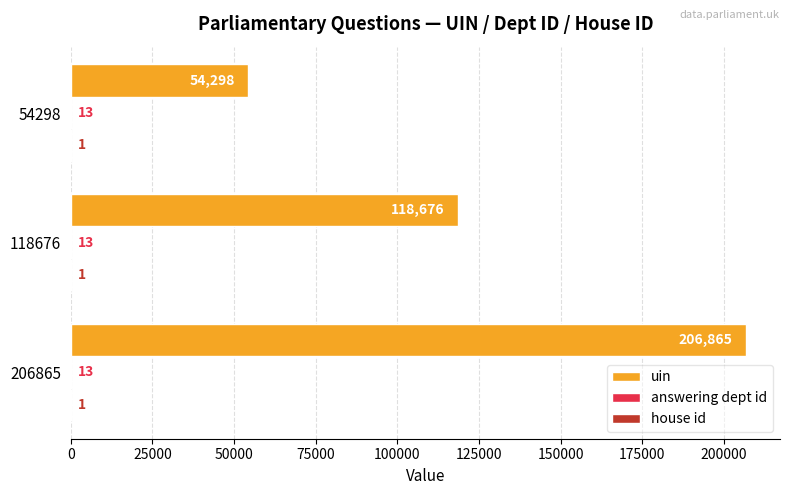

At which category is the sum across all series the highest?

206865